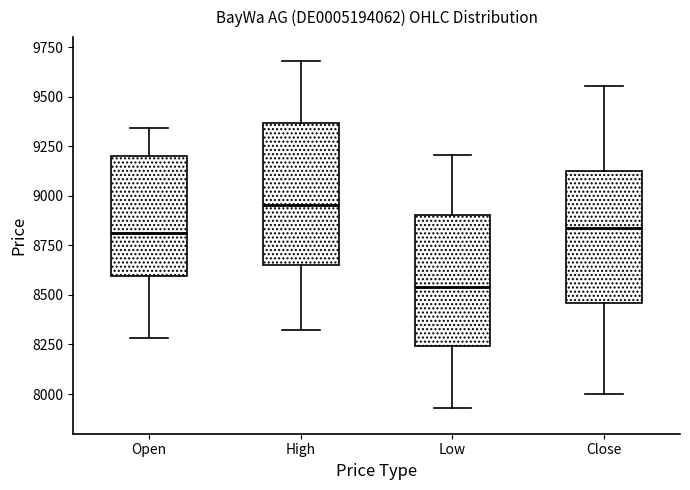

Which box has the lowest median line?

Low